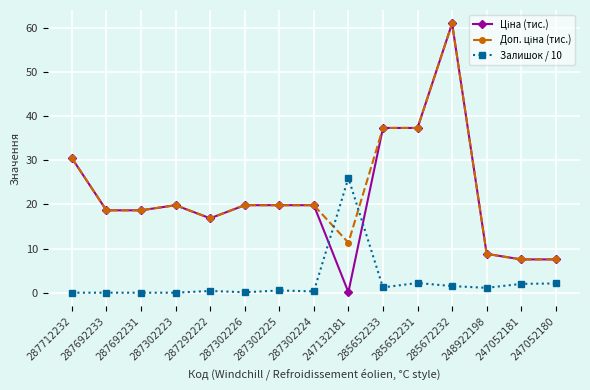

True or false: Залишок / 10 has a value of 0.4 at 287292222.

True